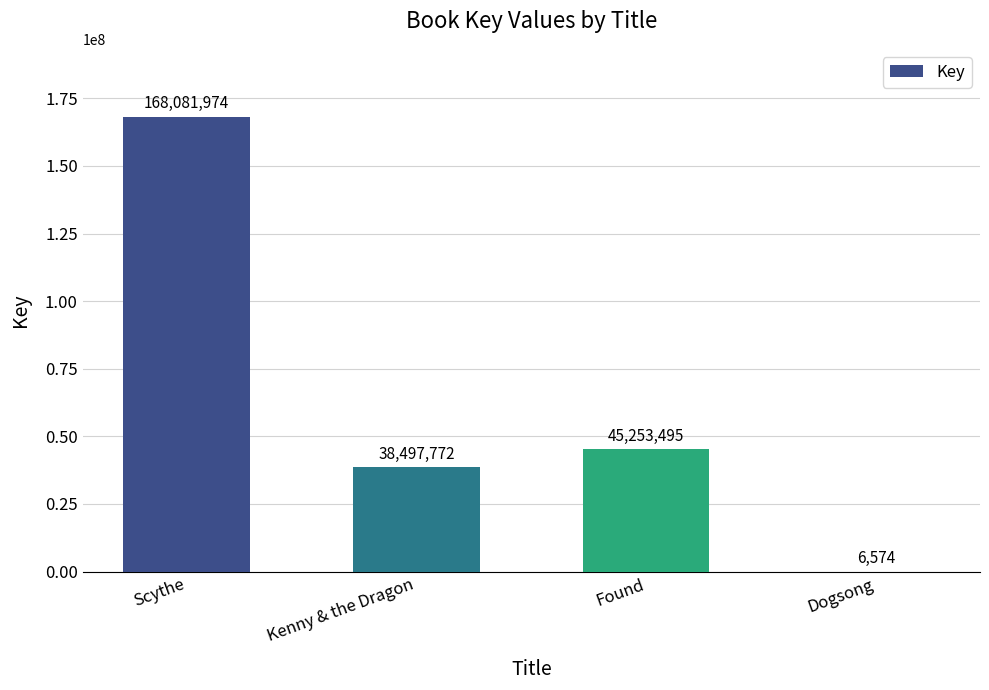

What is the sum of all values?

251839815